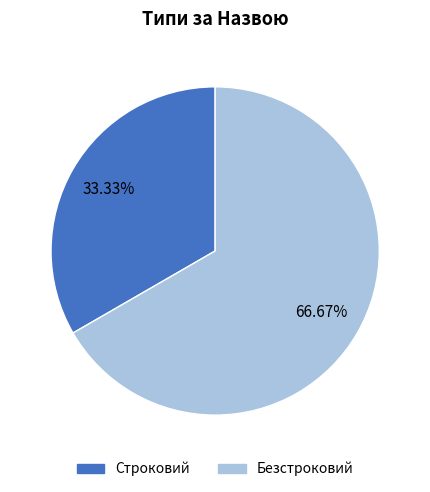

What percentage is the Строковий slice, to the nearest percent?

33%